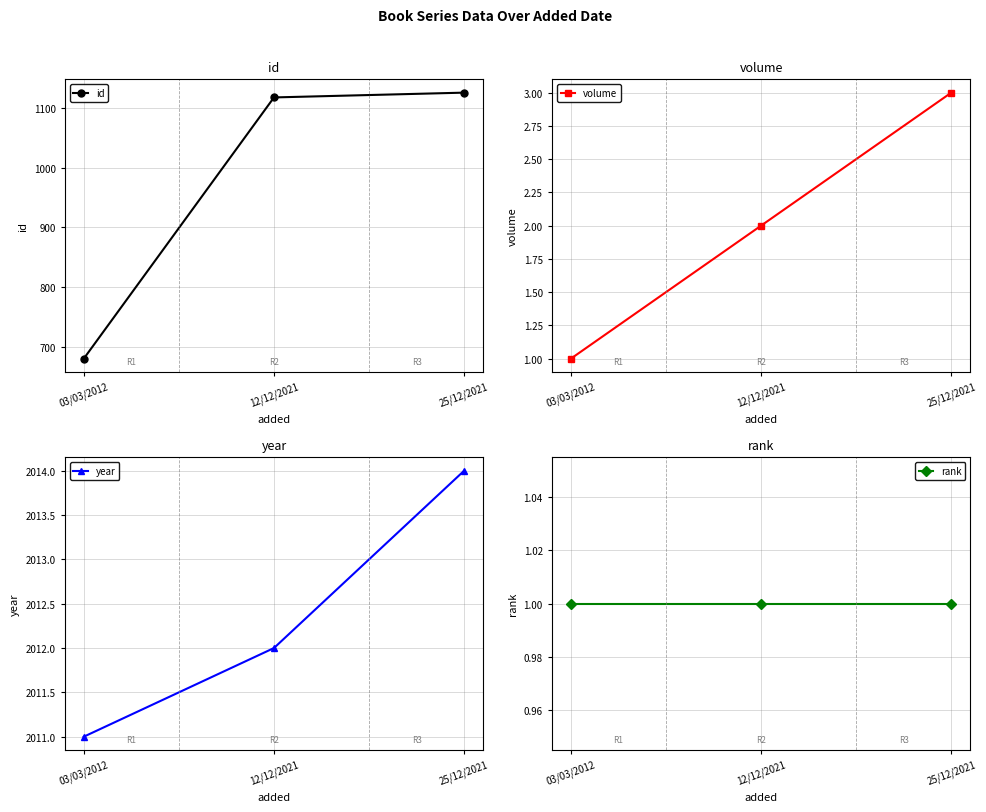

Reading left to right, extract all data points from this chart.

id: 681	1117	1125
volume: 1	2	3
year: 2011	2012	2014
rank: 1	1	1